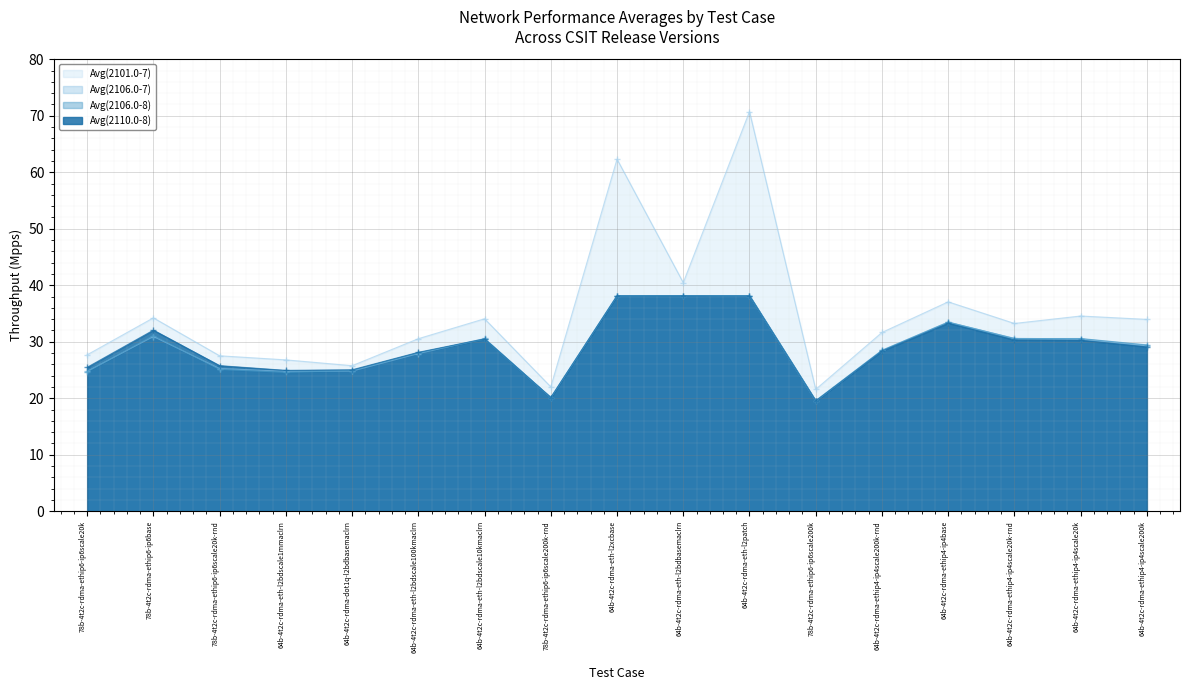

The value of Avg(2110.0-8) at 64b-4t2c-rdma-ethip4-ip4scale200k is 29.1. True or false?

True